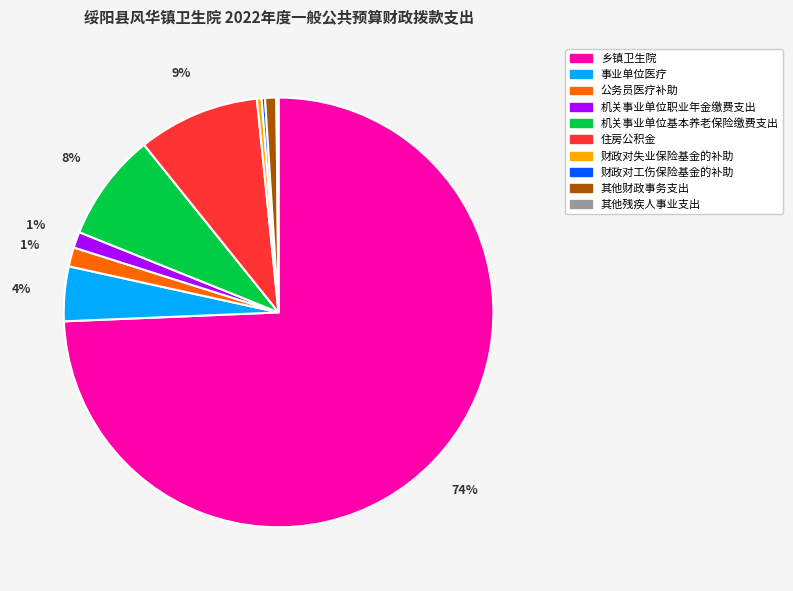

To the nearest percent, what is the average slice percentage?

10%